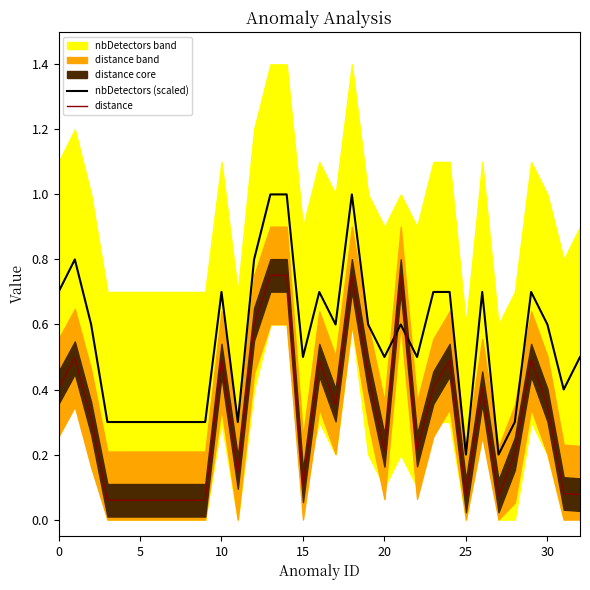

At how many categories does at least one series exceed 0?

33